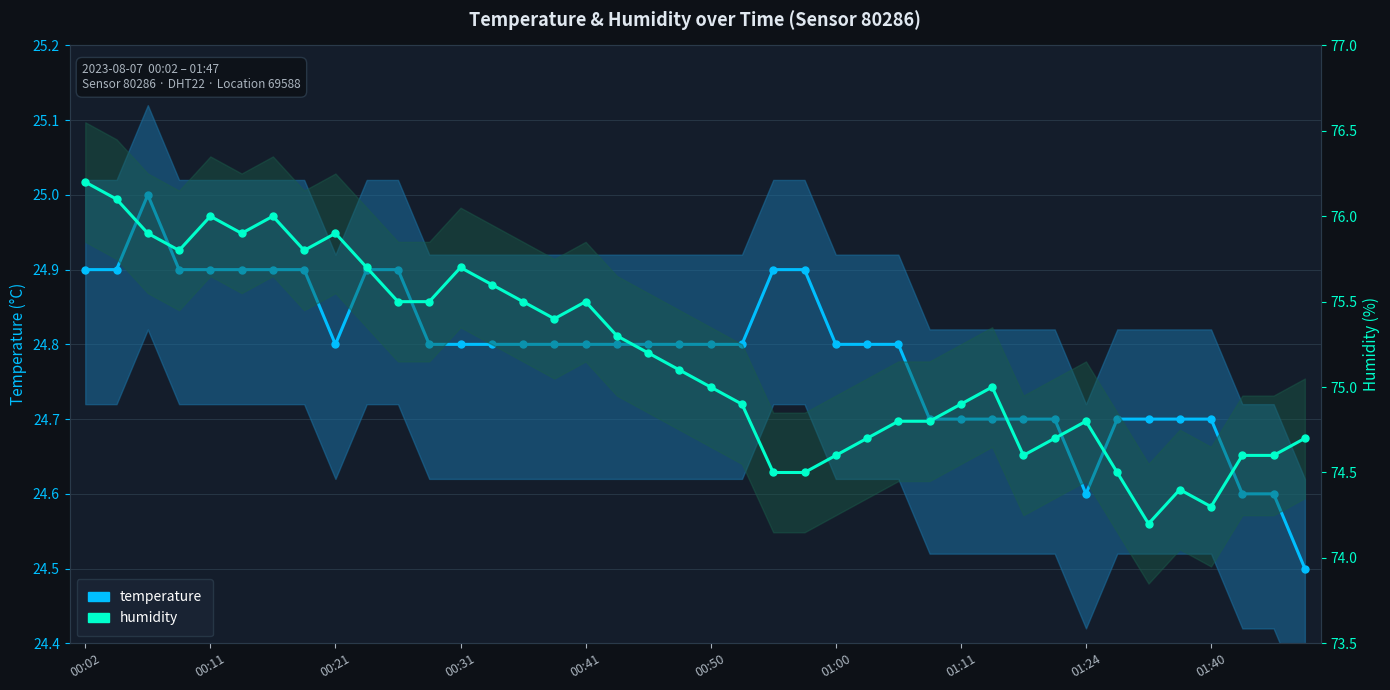

What is the sum of all humidity values?

3006.7